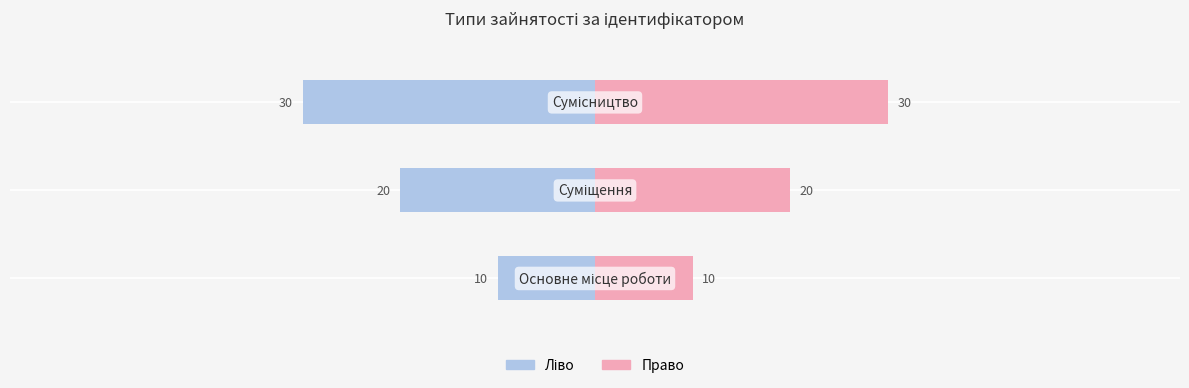

Reading left to right, list all the values displayed in this chart.

Ідентифікатор (ліво): −60=-10	−40=-20	−20=-30
Ідентифікатор (право): −60=10	−40=20	−20=30